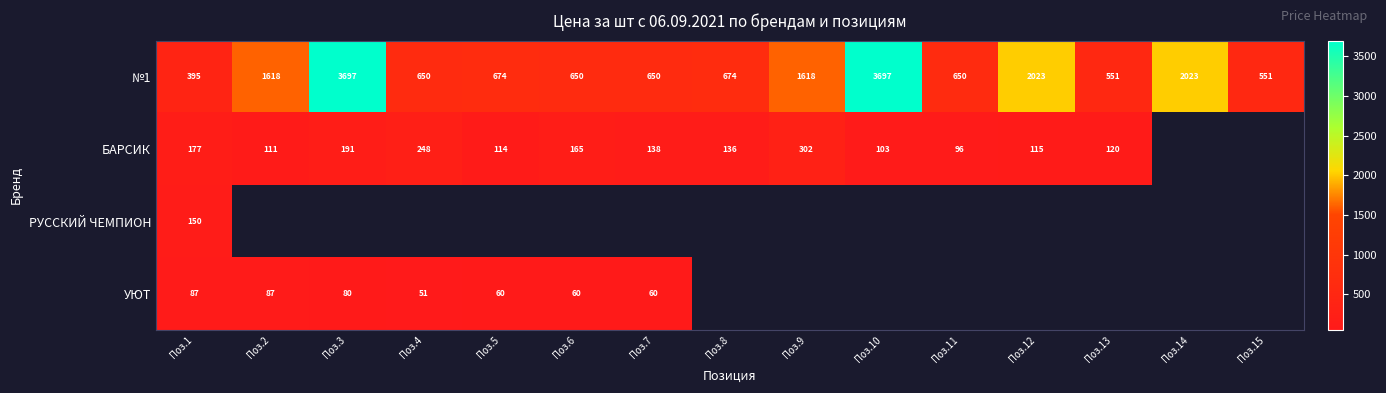

What is the minimum value shown in the chart?

50.6